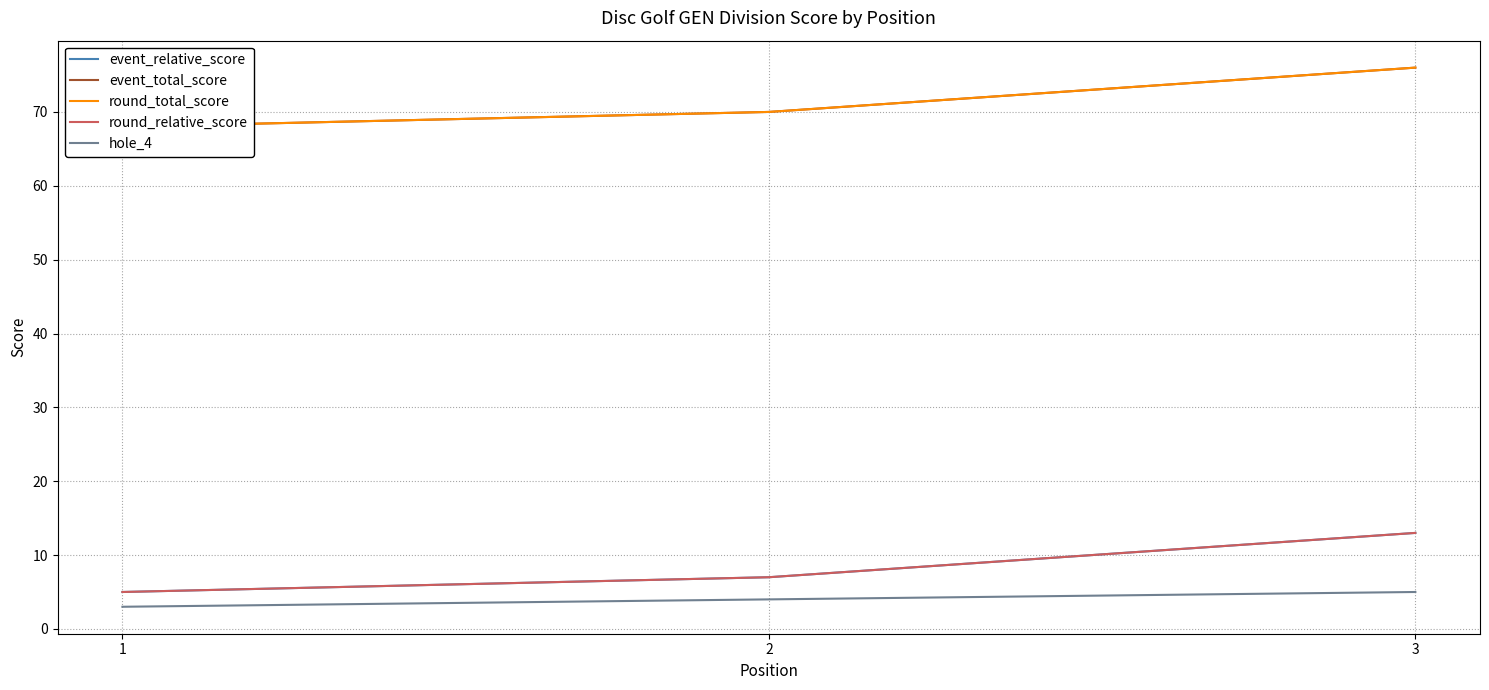

Reading left to right, transcribe all the data shown in this chart.

event_relative_score: 1=5	2=7	3=13
event_total_score: 1=68	2=70	3=76
round_total_score: 1=68	2=70	3=76
round_relative_score: 1=5	2=7	3=13
hole_4: 1=3	2=4	3=5